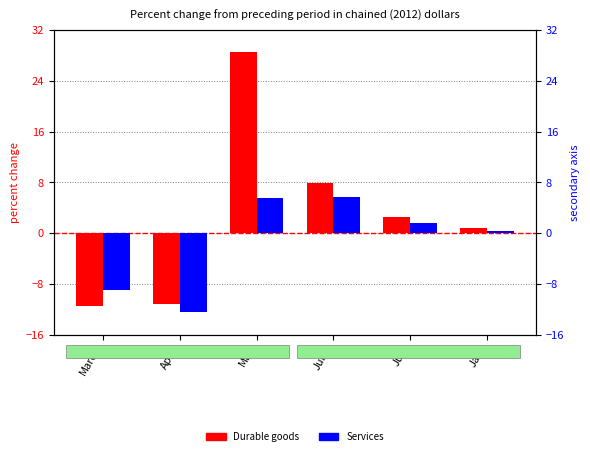

What is the label of the 2nd bar from the right?

July